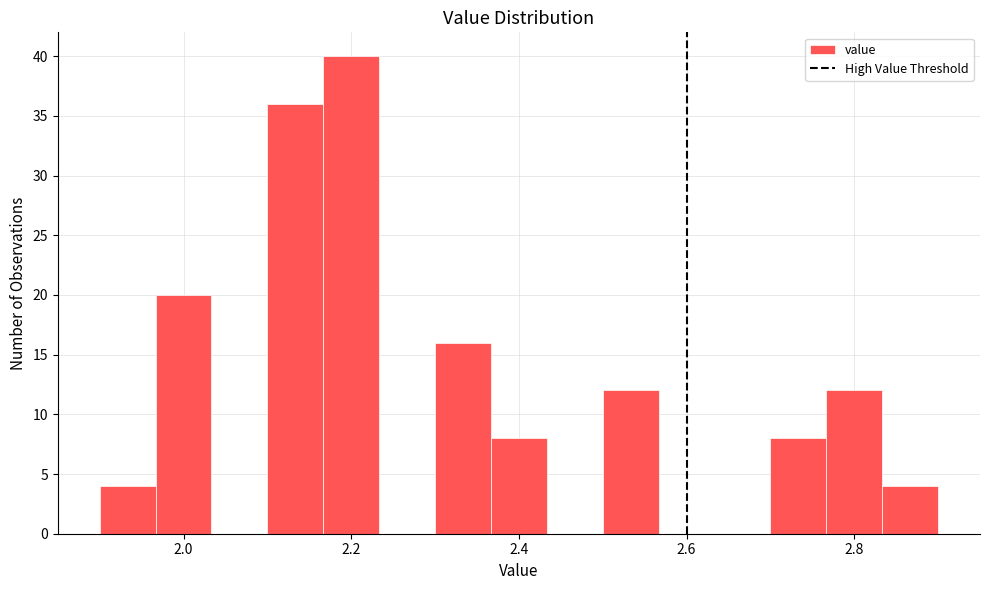

Around what value on the x-axis is the tallest bar? Give the approximate position of its centre, as read against the axis.

2.20